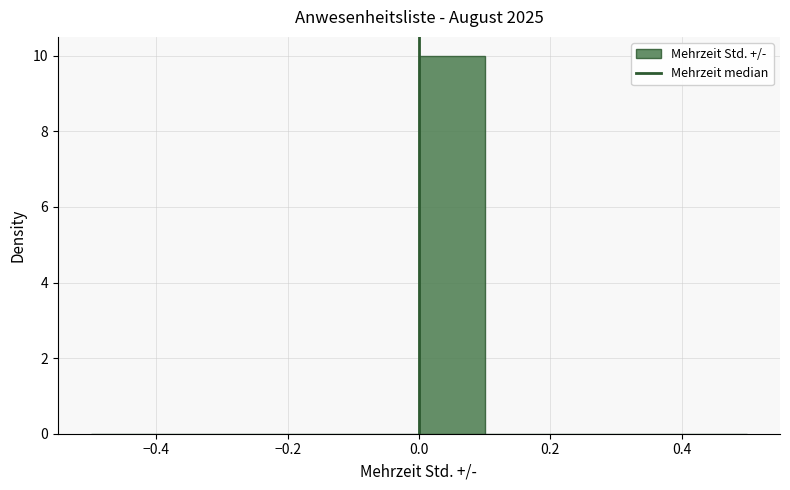

Reading left to right, list every bar in this chart as the range it spans on the x-axis followed by its height. The values are not printed on the chart, so give them approximately, as read against the axis.

-0.5 to -0.4: 0
-0.4 to -0.3: 0
-0.3 to -0.2: 0
-0.2 to -0.1: 0
-0.1 to 0.0: 0
0.0 to 0.1: 10
0.1 to 0.2: 0
0.2 to 0.3: 0
0.3 to 0.4: 0
0.4 to 0.5: 0